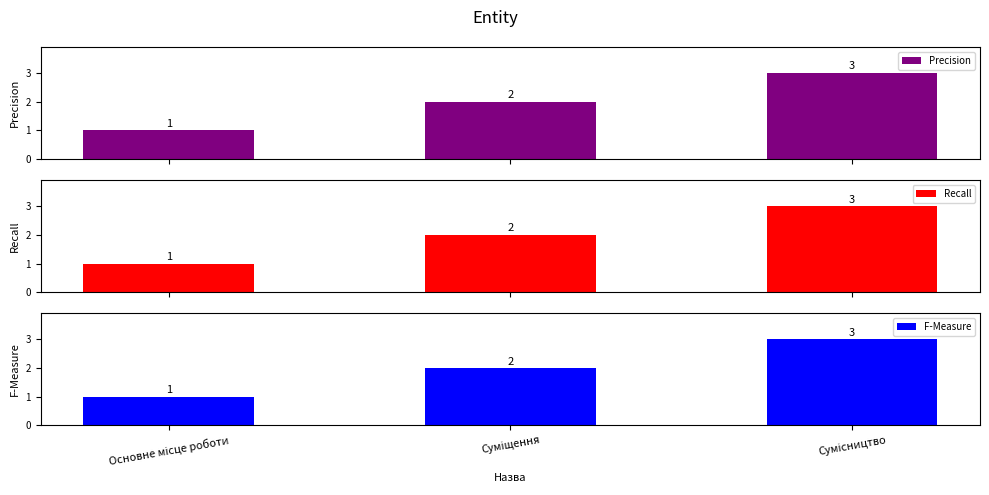

Is the value of Recall at Основне місце роботи greater than the value of Precision at Сумісництво?

No